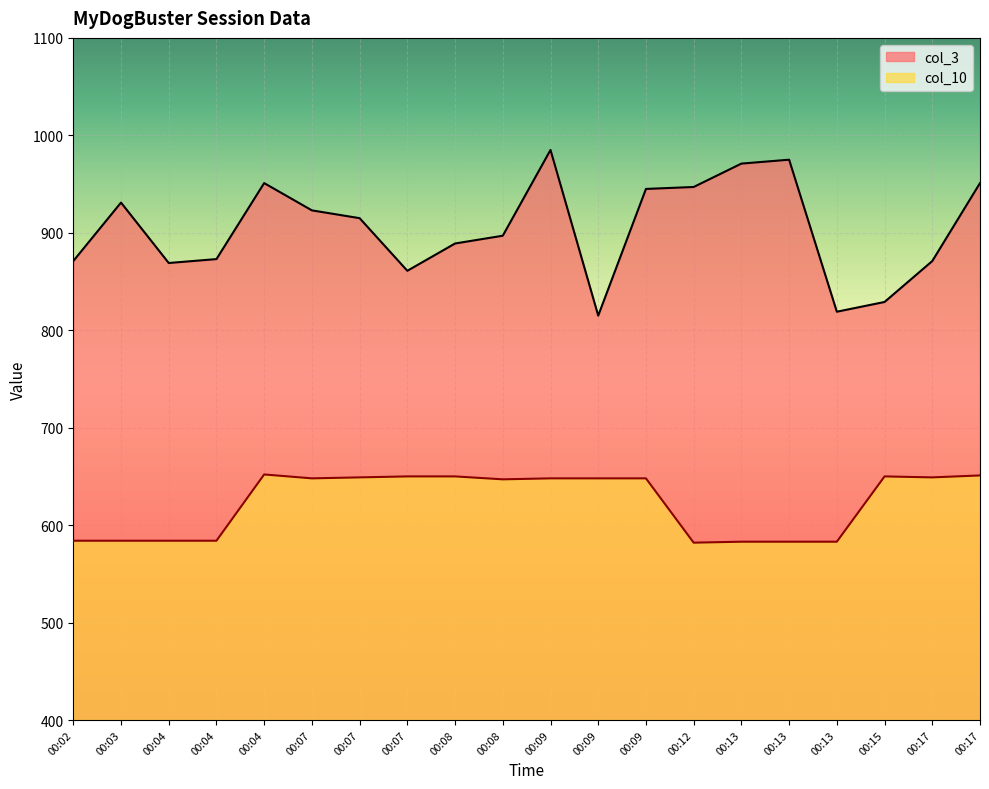

What is the sum of all col_3 values?

18088